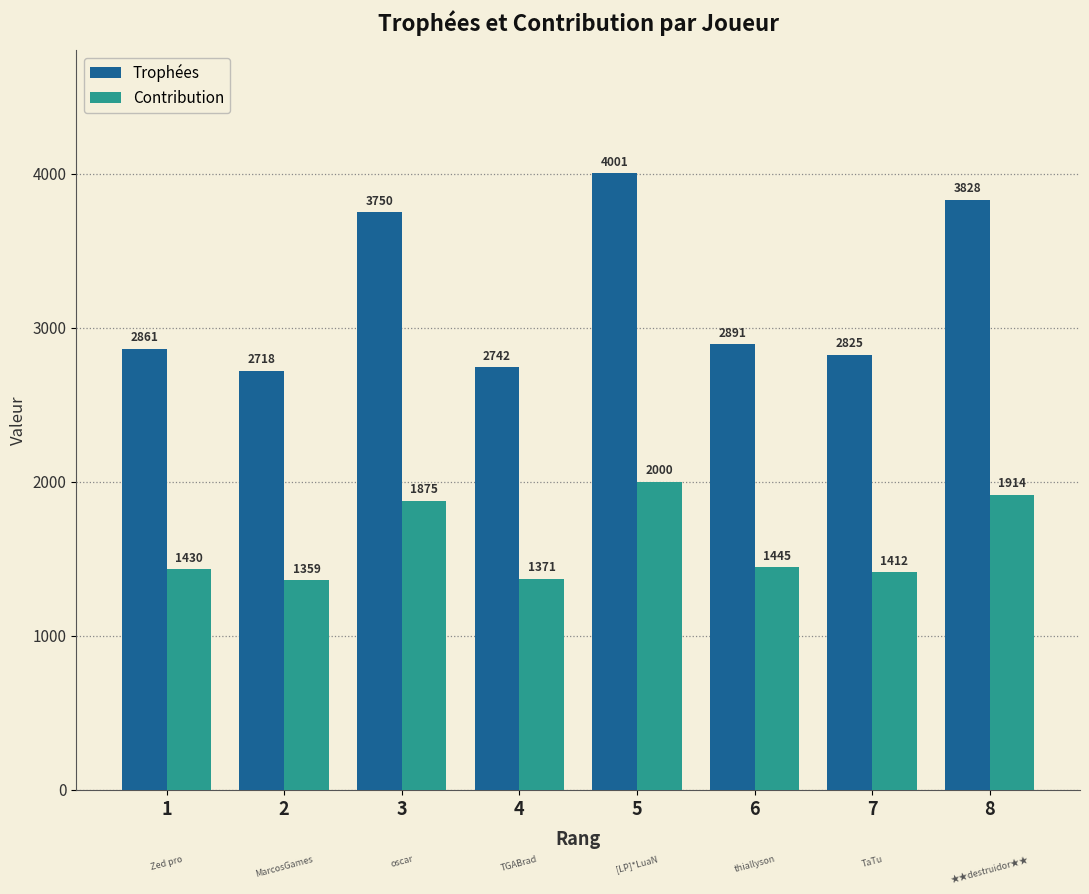

Rank the categories by Trophées value from highest to lowest.

5, 8, 3, 6, 1, 7, 4, 2